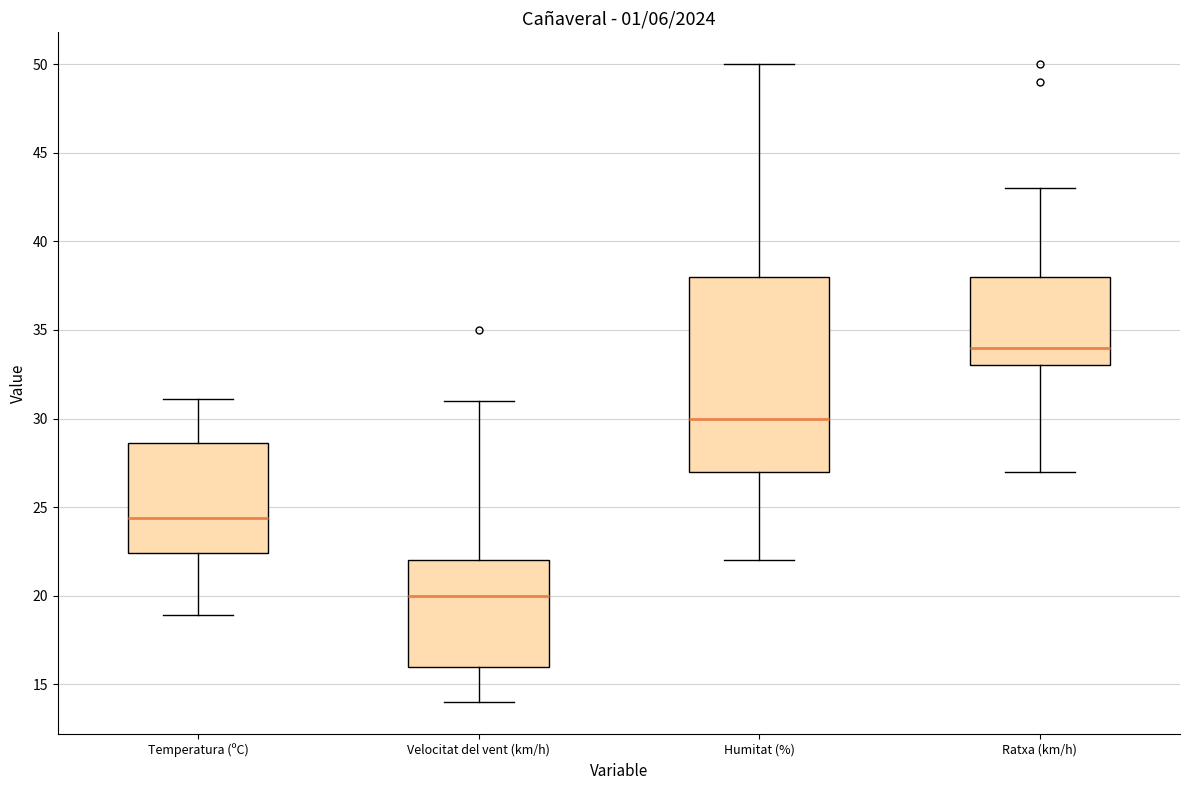

Reading left to right, read every box against the y-axis: the position of its median line, the range the box covers, and the ends of its whiskers. The values are not printed on the chart, so give them approximately, as read against the axis.

Temperatura (ºC): median 24.5, box 22.5 to 28.5, whiskers 19.0 to 31.0
Velocitat del vent (km/h): median 20.0, box 16.0 to 22.0, whiskers 14.0 to 31.0
Humitat (%): median 30.0, box 27.0 to 38.0, whiskers 22.0 to 50.0
Ratxa (km/h): median 34.0, box 33.0 to 38.0, whiskers 27.0 to 43.0